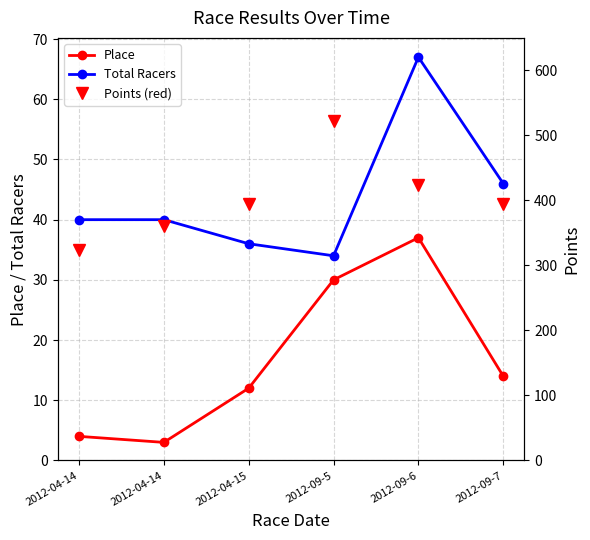

What is the label of the 6th point from the left?

2012-09-7